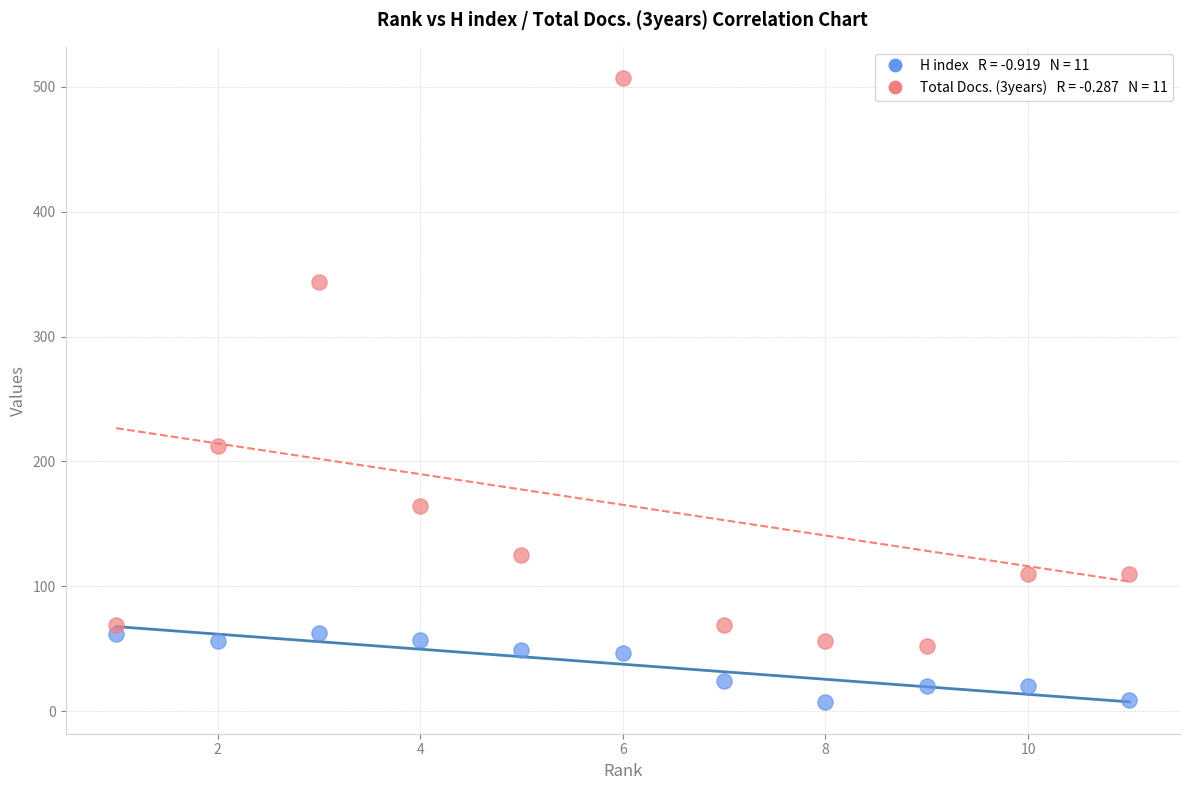

Across all series, what Y value is closest to 257?

212